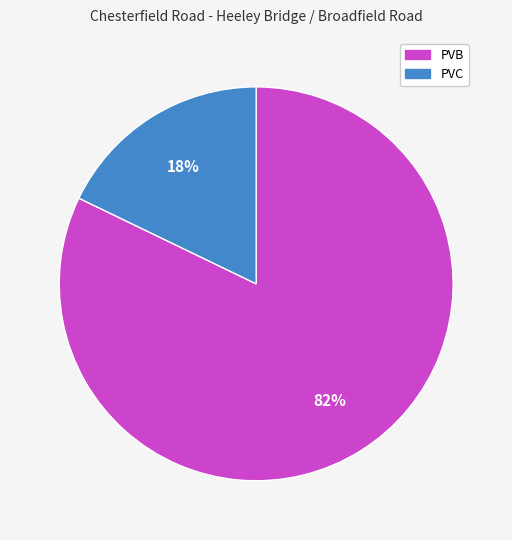

Between PVC and PVB, which is larger?

PVB